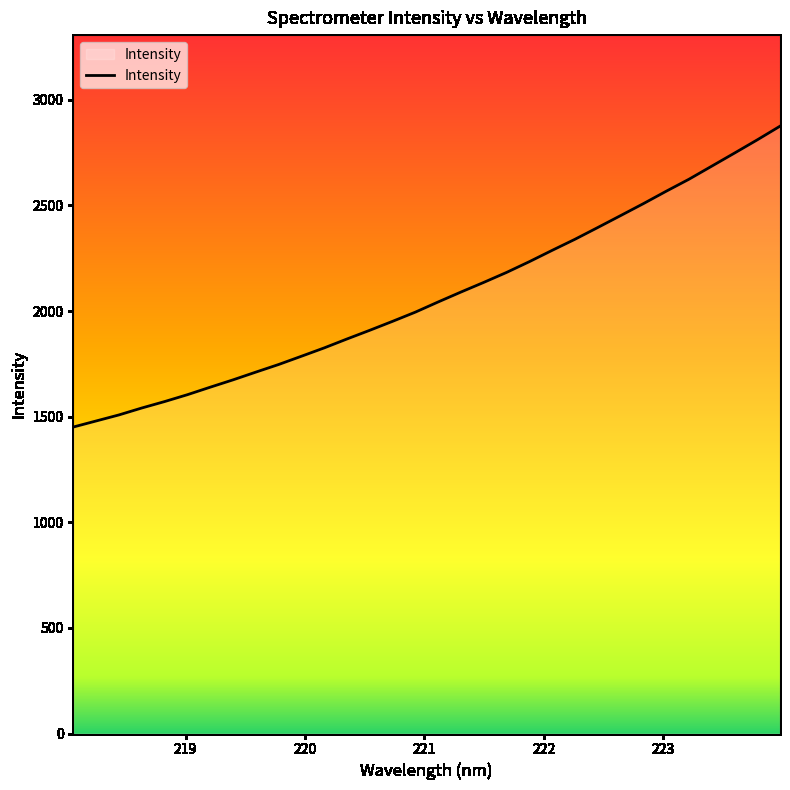

What is the difference between the maximum and minimum values?

1424.3